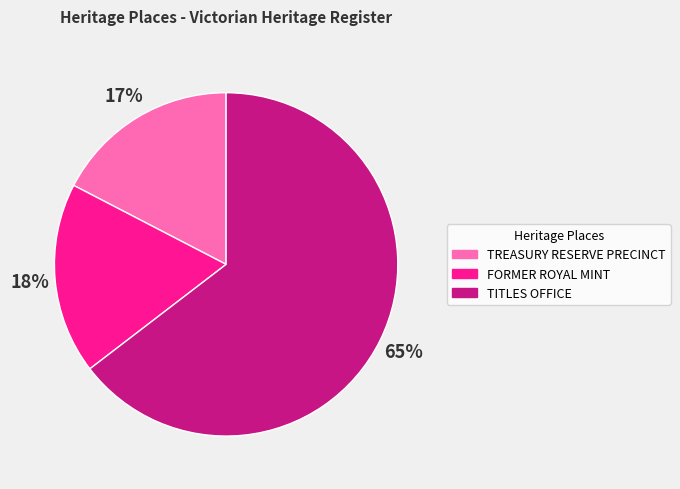

Is the sum of TITLES OFFICE and TREASURY RESERVE PRECINCT greater than half?

Yes